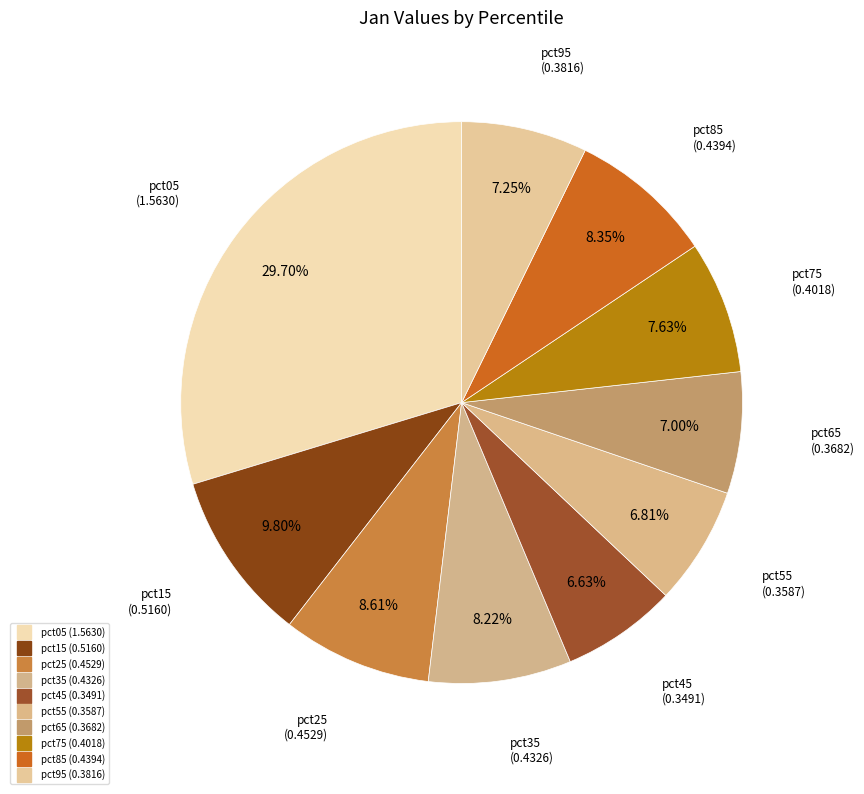

Which category has the biggest portion of the pie?

pct05